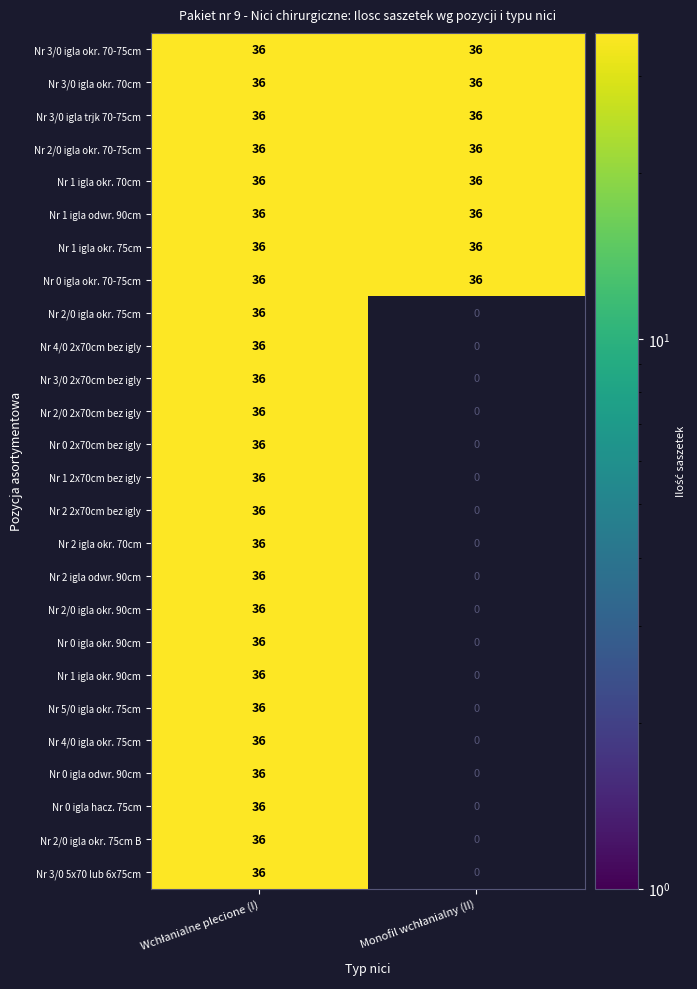

True or false: Monofil wchłanialny (II) has a value of -14 at 21.

False